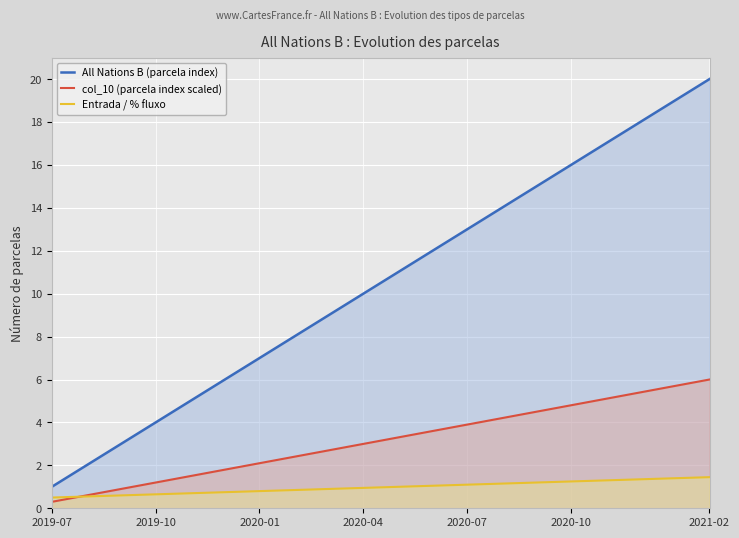

True or false: col_10 (parcela index scaled) and All Nations B (parcela index) cross at least once.

False